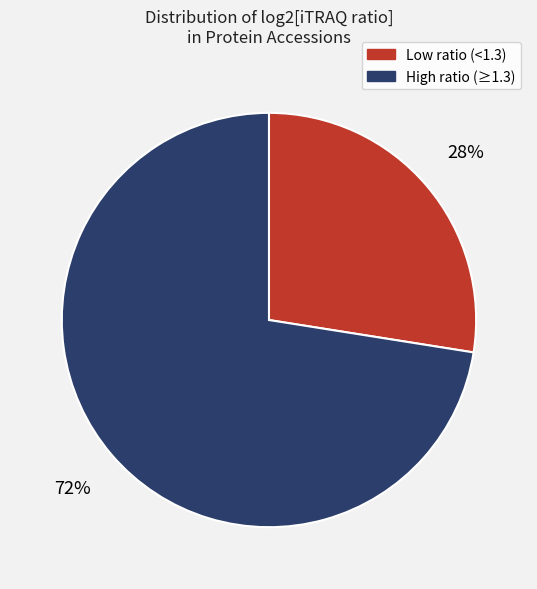

Is there a majority slice in this chart?

Yes